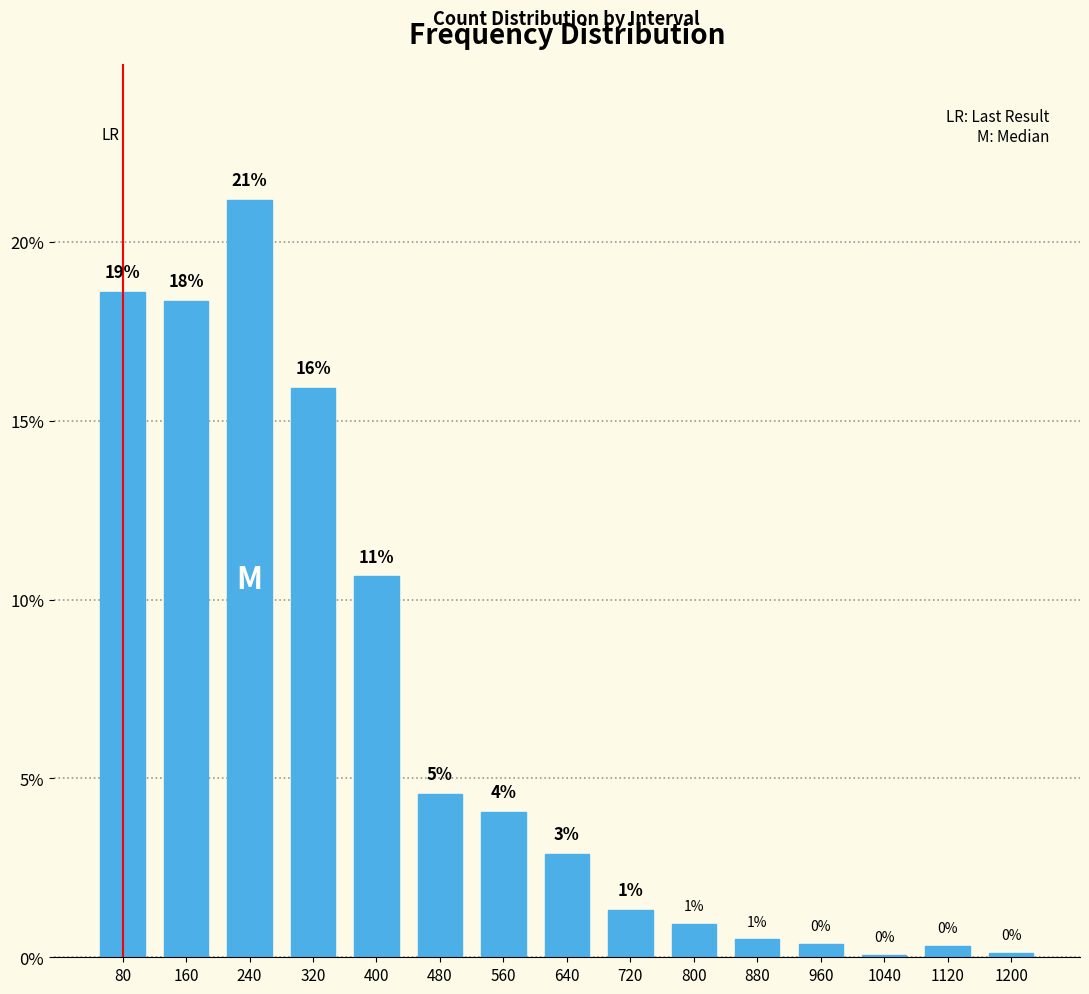

What is the change in value from 400 to 480?

-6.1